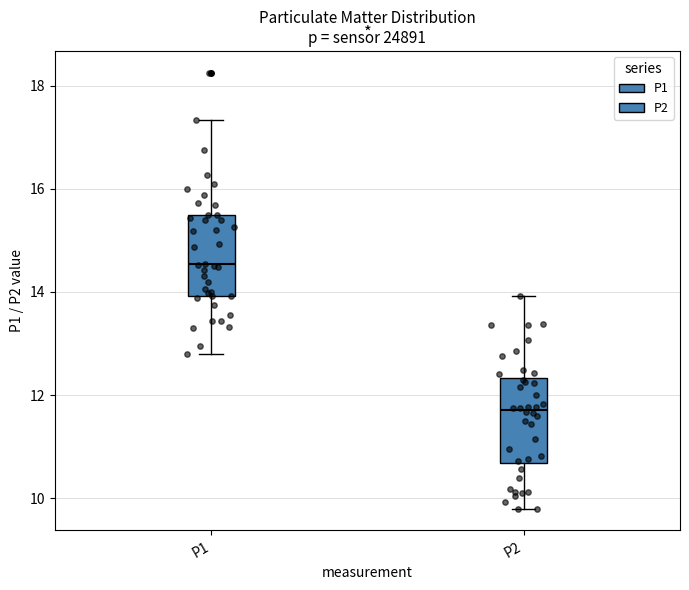

Where is the upper edge of the box for P2 on the y-axis? The values are not printed on the chart, so give them approximately, as read against the axis.

12.4